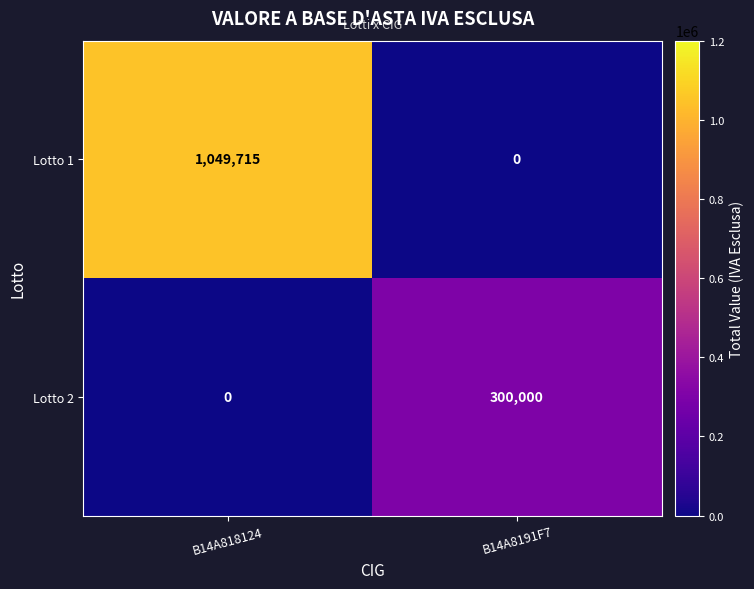

Rank the series by their maximum value, from highest to lowest.

Lotto 1, Lotto 2